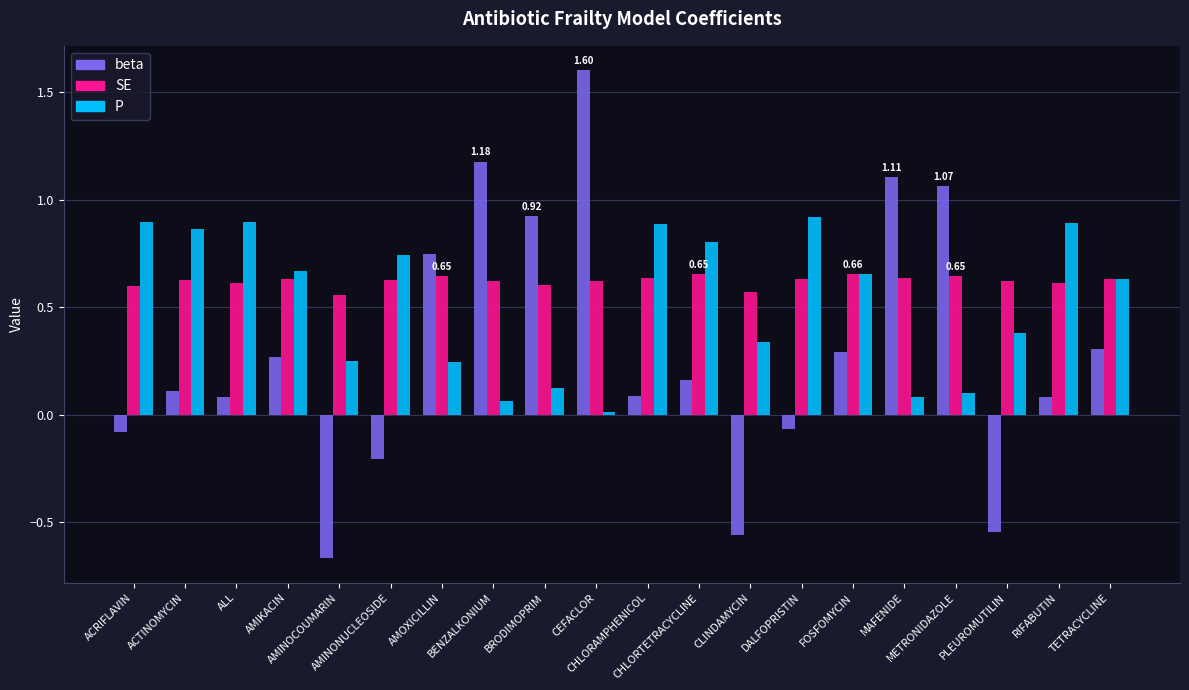

What is the total value across all series at TETRACYCLINE?

1.6